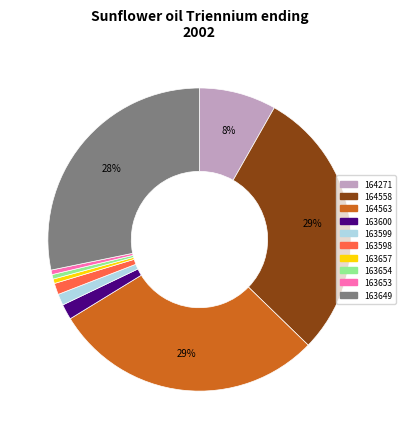

True or false: 164563 accounts for 29% of the total.

True